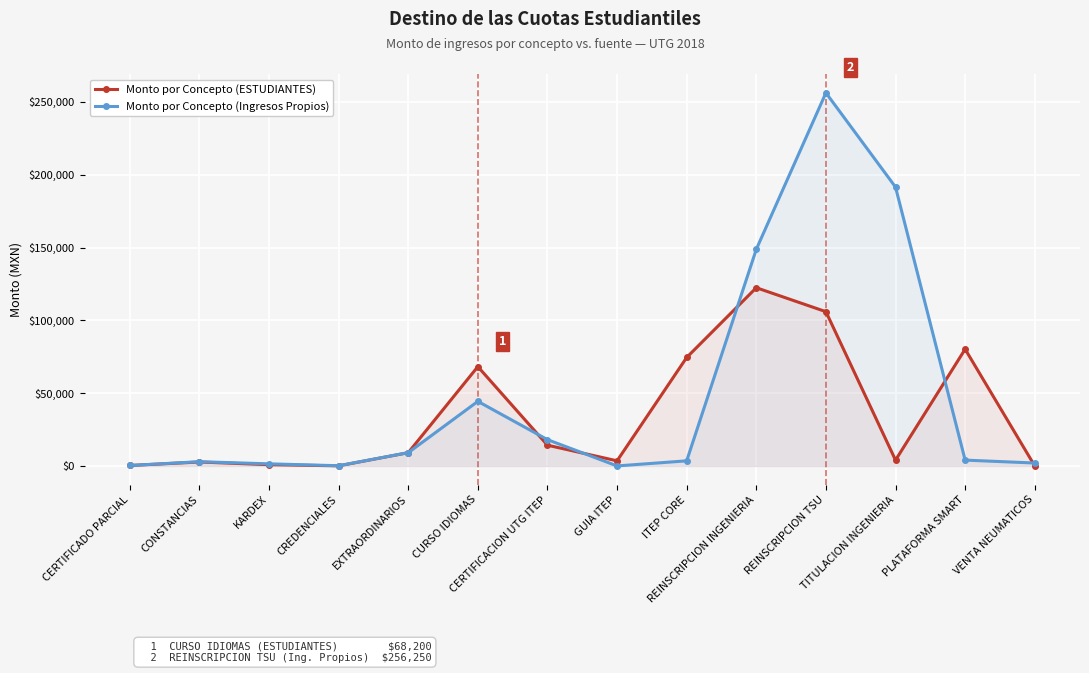

At which label does Monto por Concepto (Ingresos Propios) first exceed 4000?

EXTRAORDINARIOS